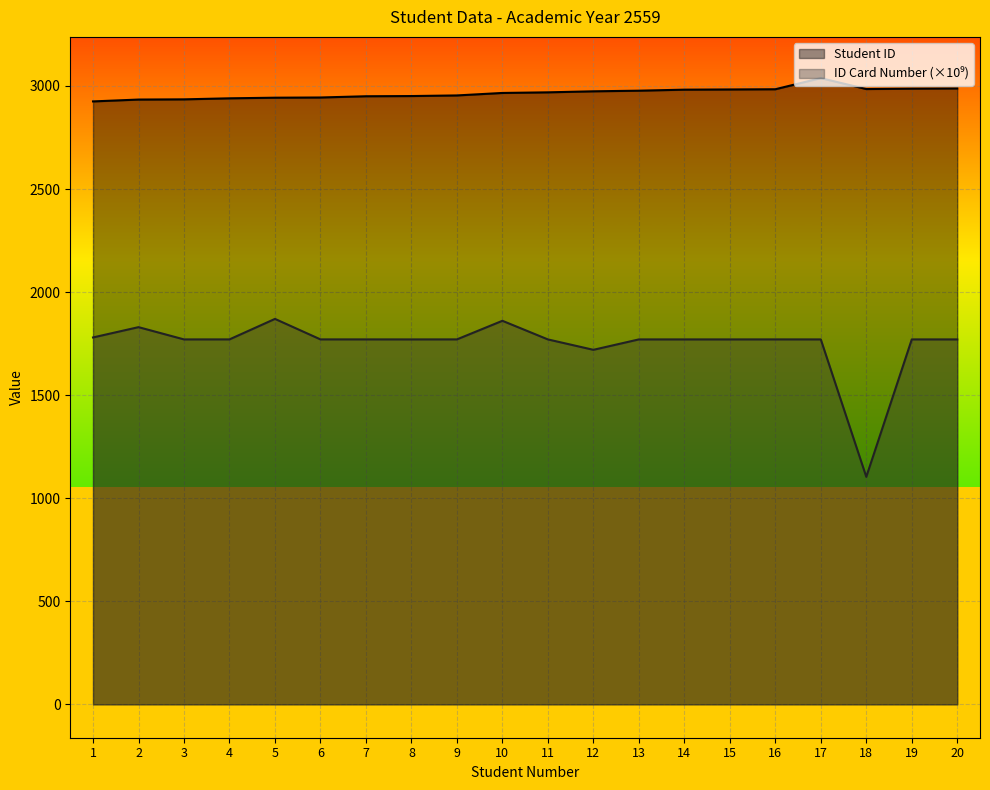

The value of ID Card Number at 20 is 904.6. True or false?

False